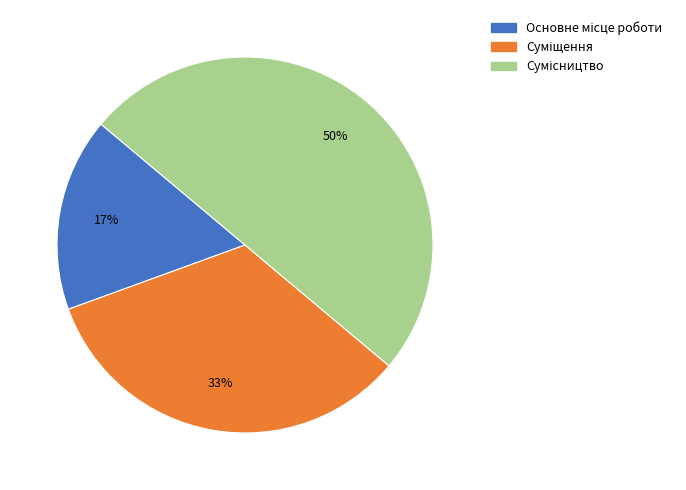

How many segments does this pie chart have?

3